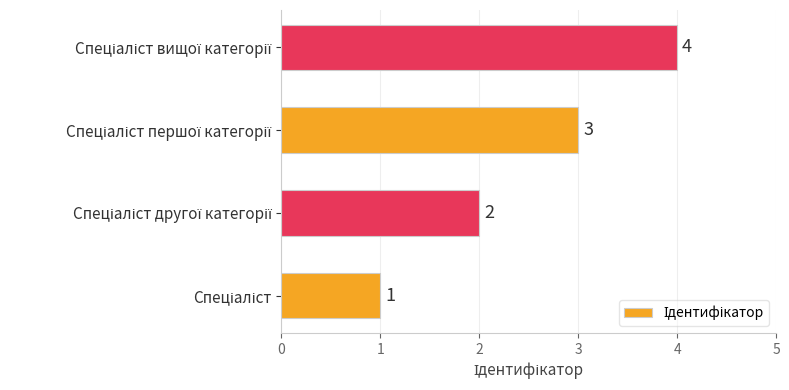

What is the difference between the maximum and minimum values?

3